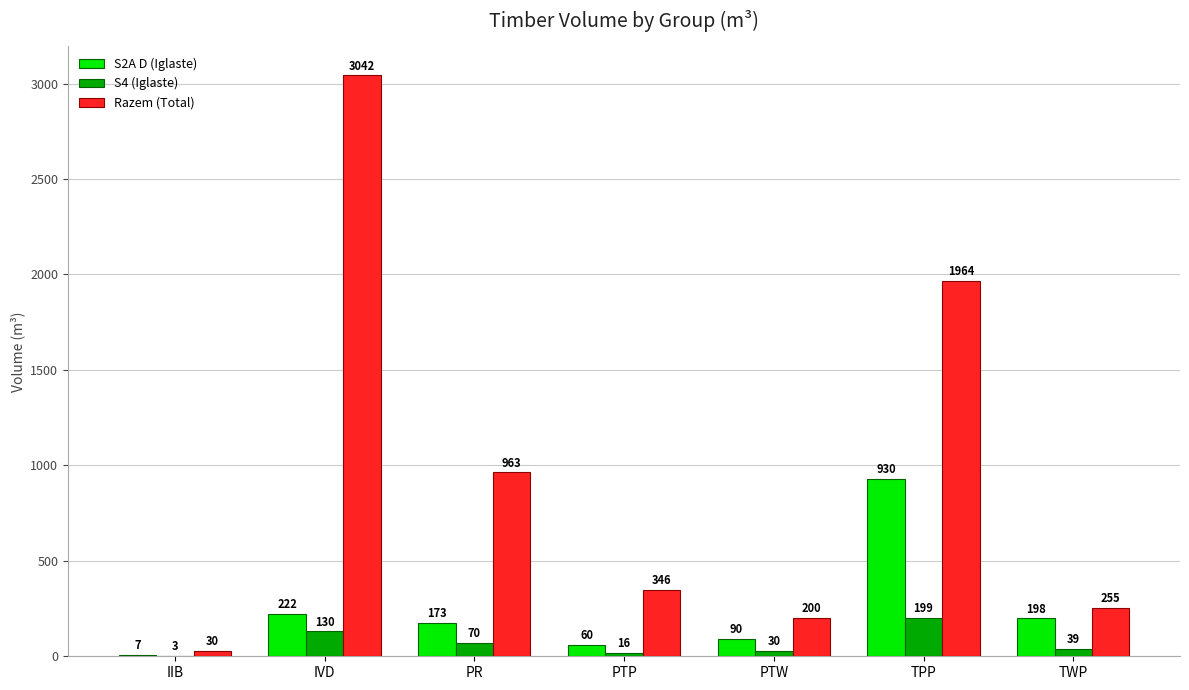

What is the maximum value shown in the chart?

3042